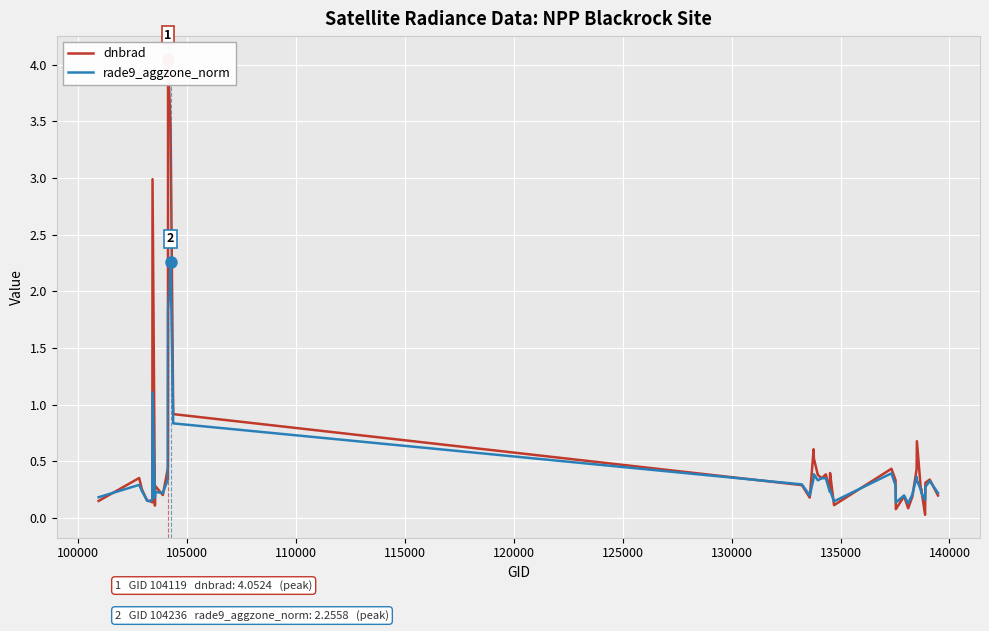

What is the minimum value for rade9_aggzone_norm?

0.1